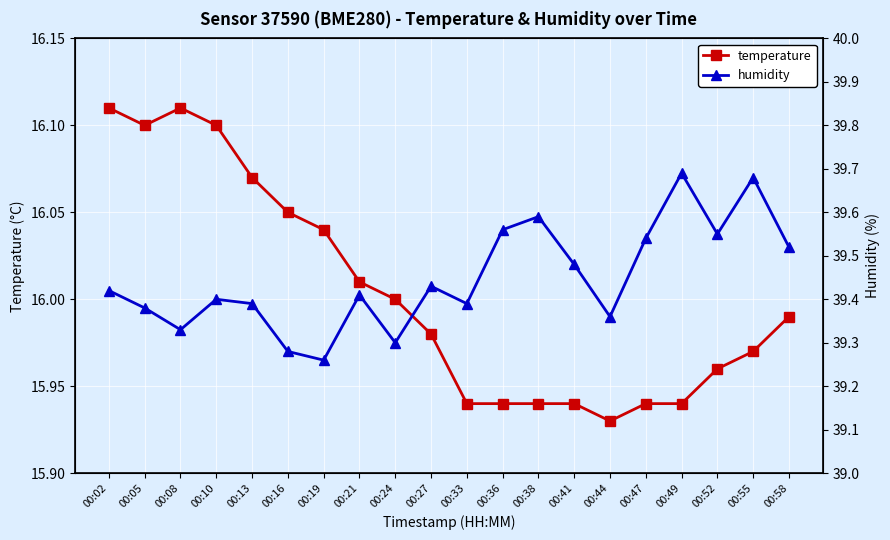

What is the total value across all series at 00:08?

55.4